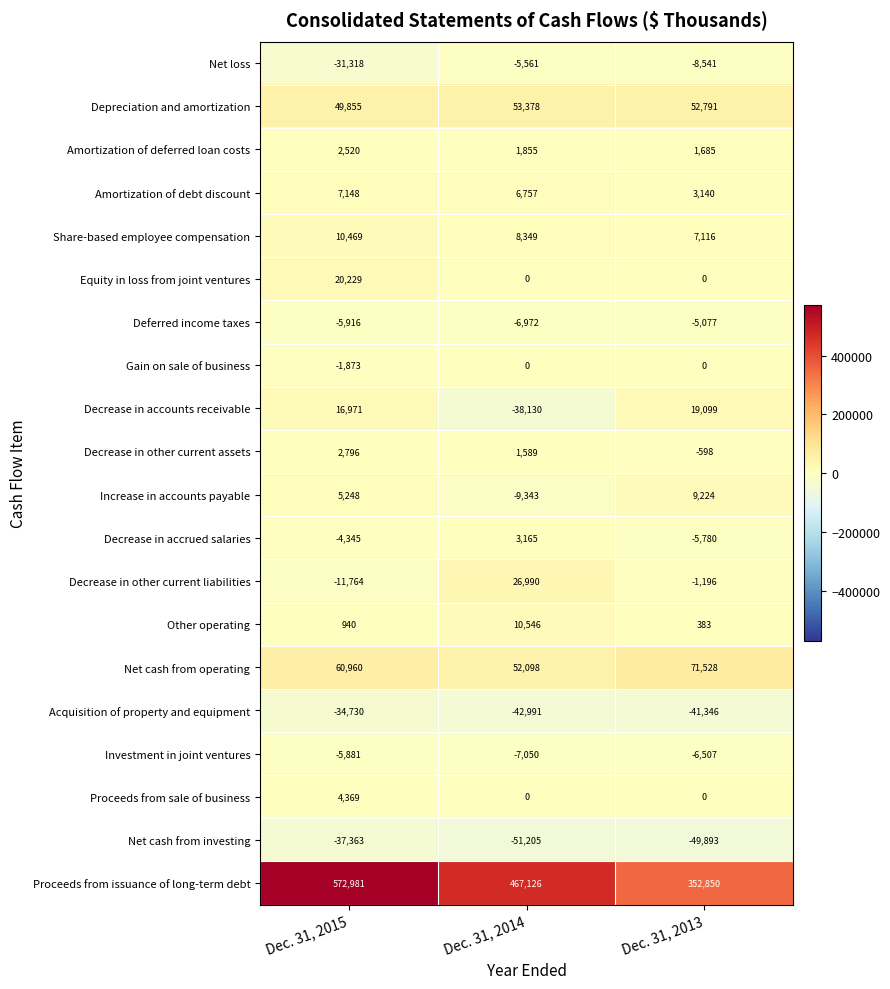

Which category has the lowest value across all series?

Dec. 31, 2014